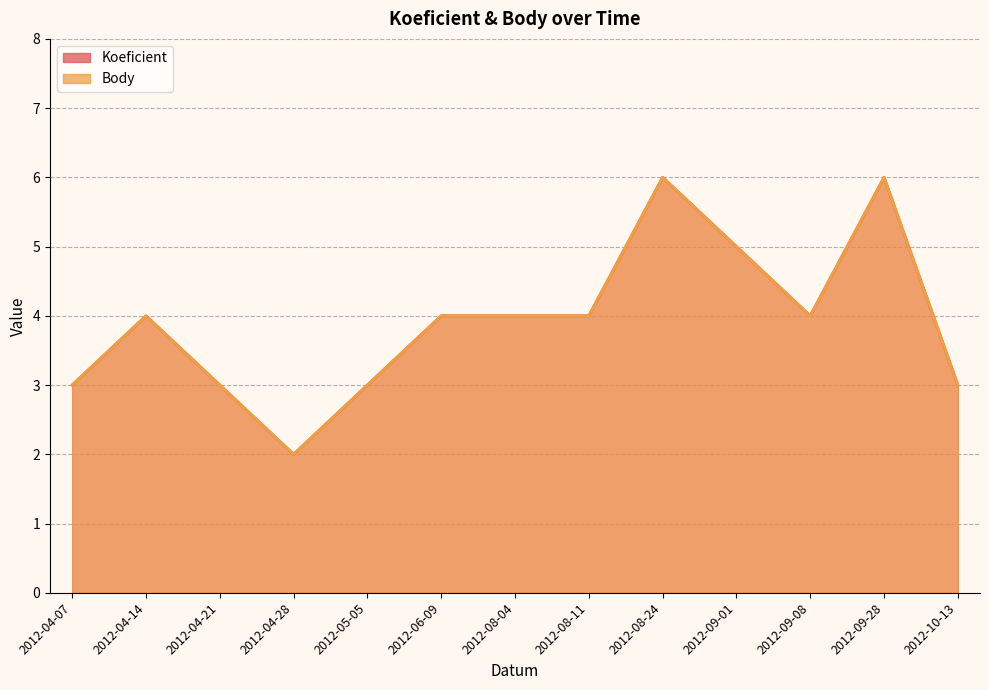

What is the minimum value shown in the chart?

2